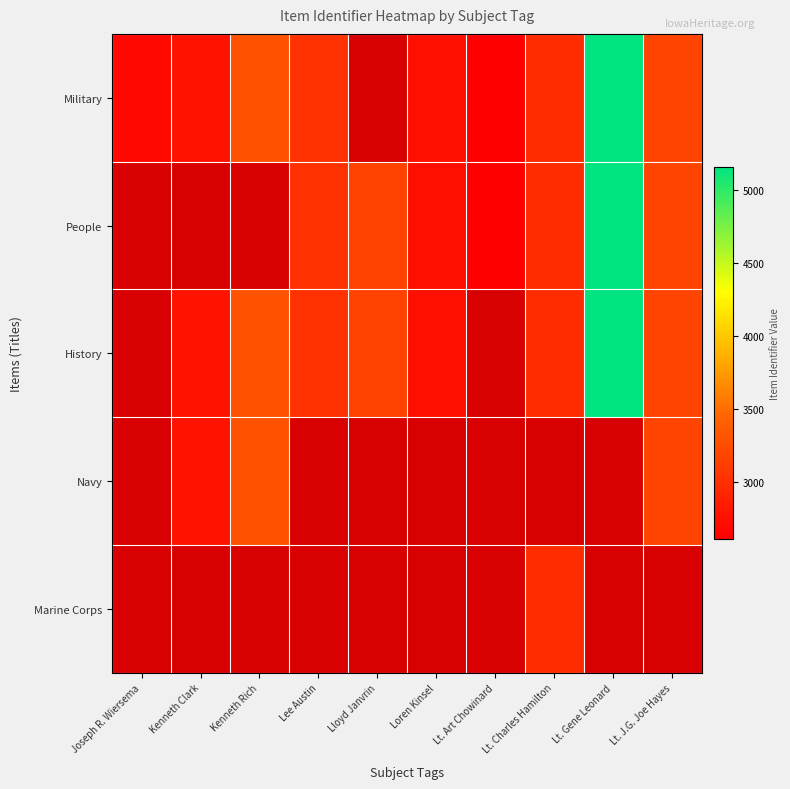

Rank the series by their average value, from highest to lowest.

Military, People, History, Navy, Marine Corps